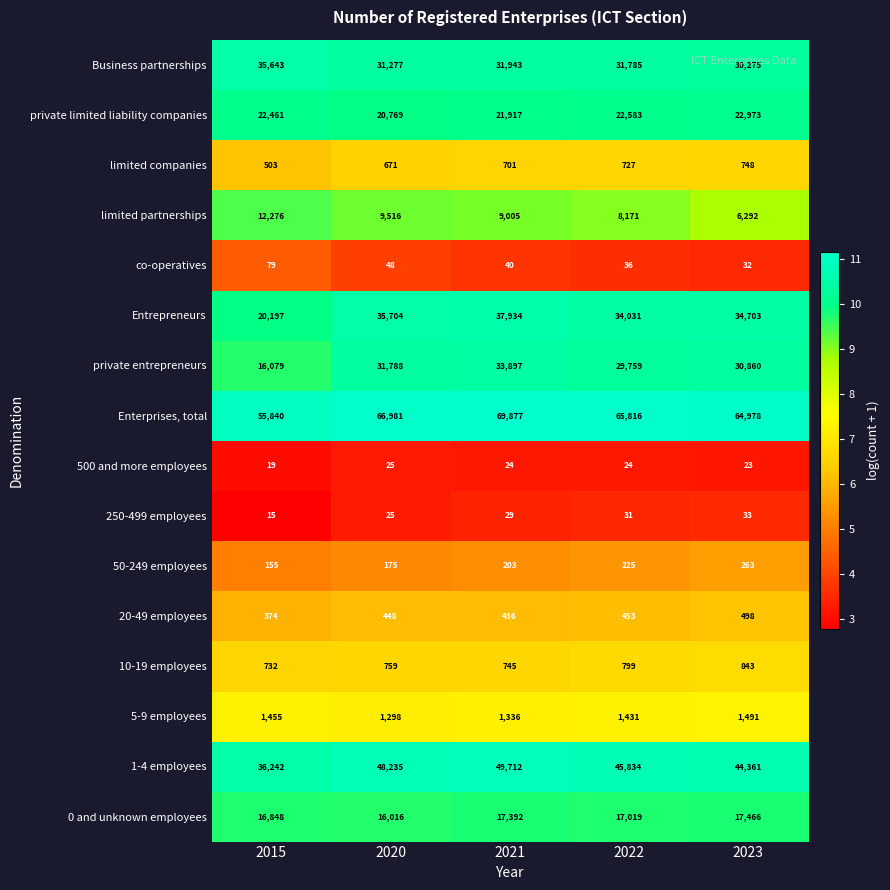

The 20-49 employees series shows 498 at 2023. True or false?

True